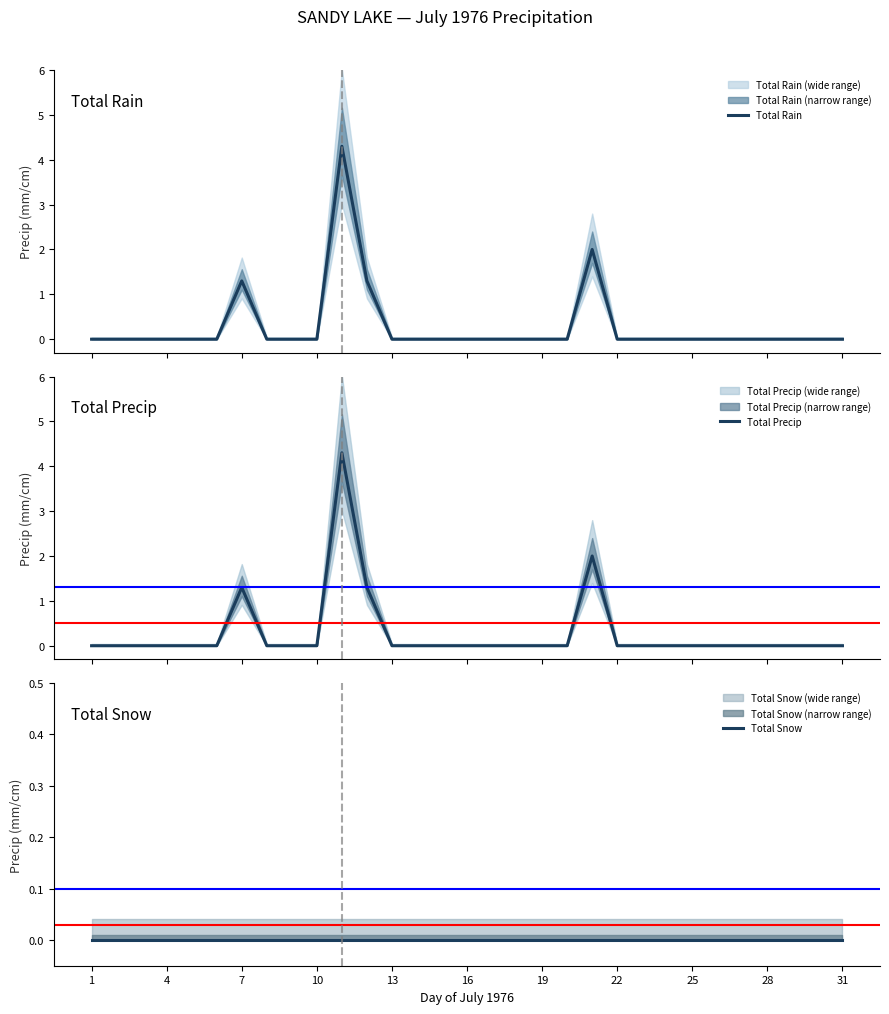

Which series has the widest spread of values?

Total Rain